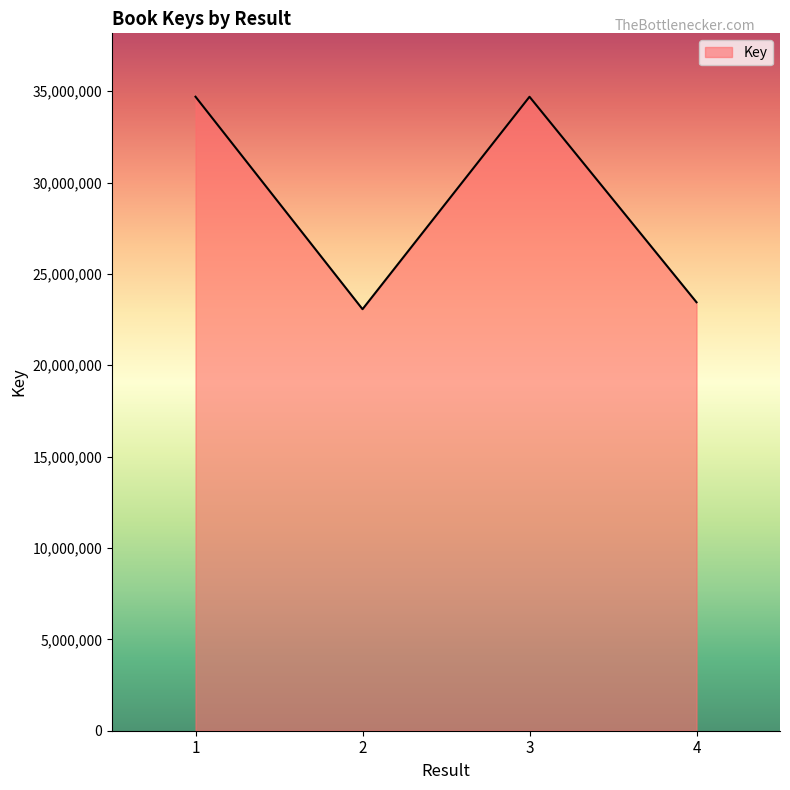

What is the change in value from 3 to 4?

-11245629